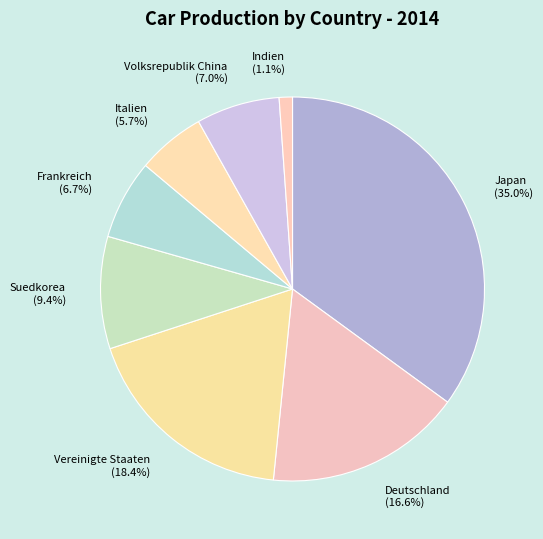

To the nearest percent, what portion does Italien represent?

6%